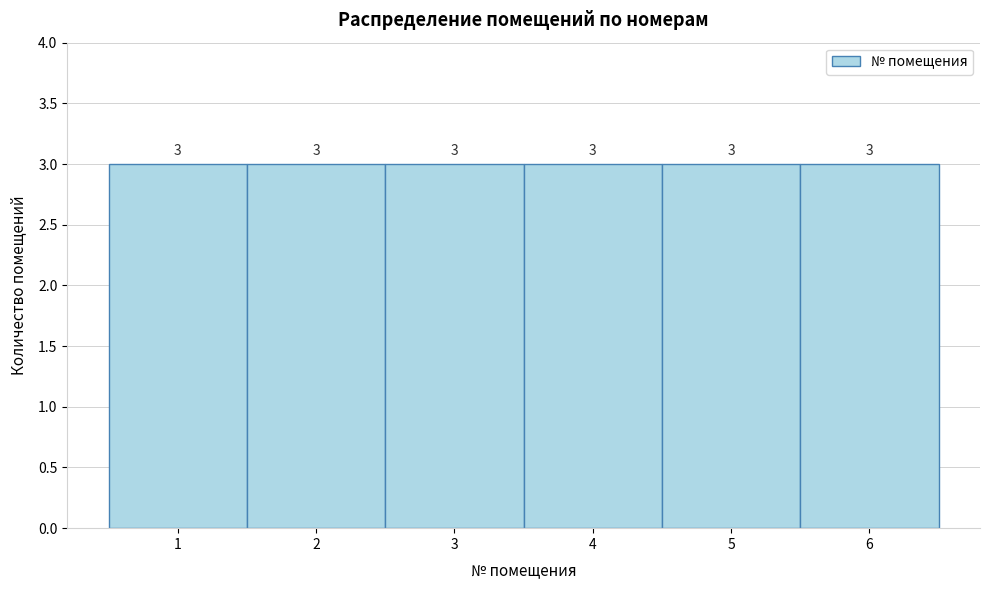

Reading left to right, transcribe this chart: for each bar, give the range it covers on the x-axis and its height.

0.5 to 1.5: 3
1.5 to 2.5: 3
2.5 to 3.5: 3
3.5 to 4.5: 3
4.5 to 5.5: 3
5.5 to 6.5: 3